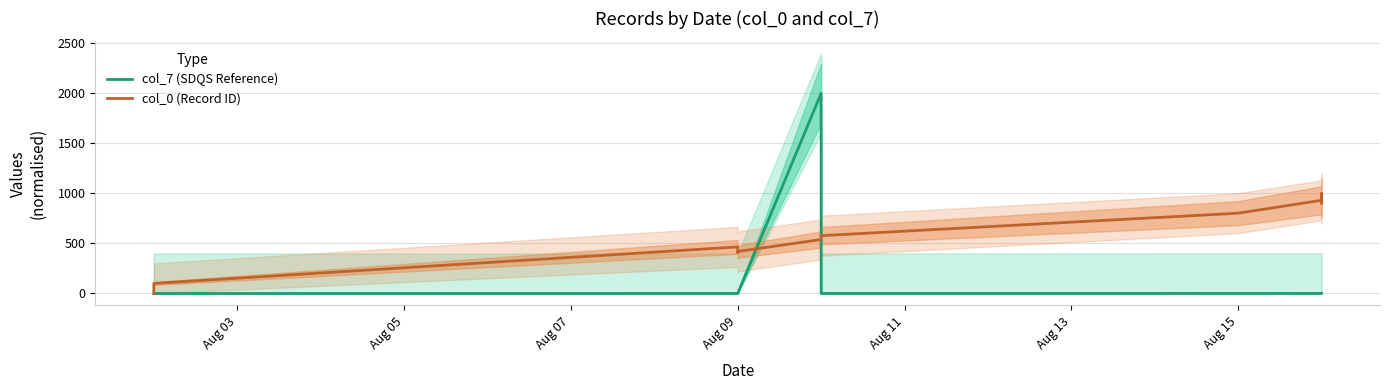

Where does the col_0 (Record ID) series first go above 577?

Aug 15